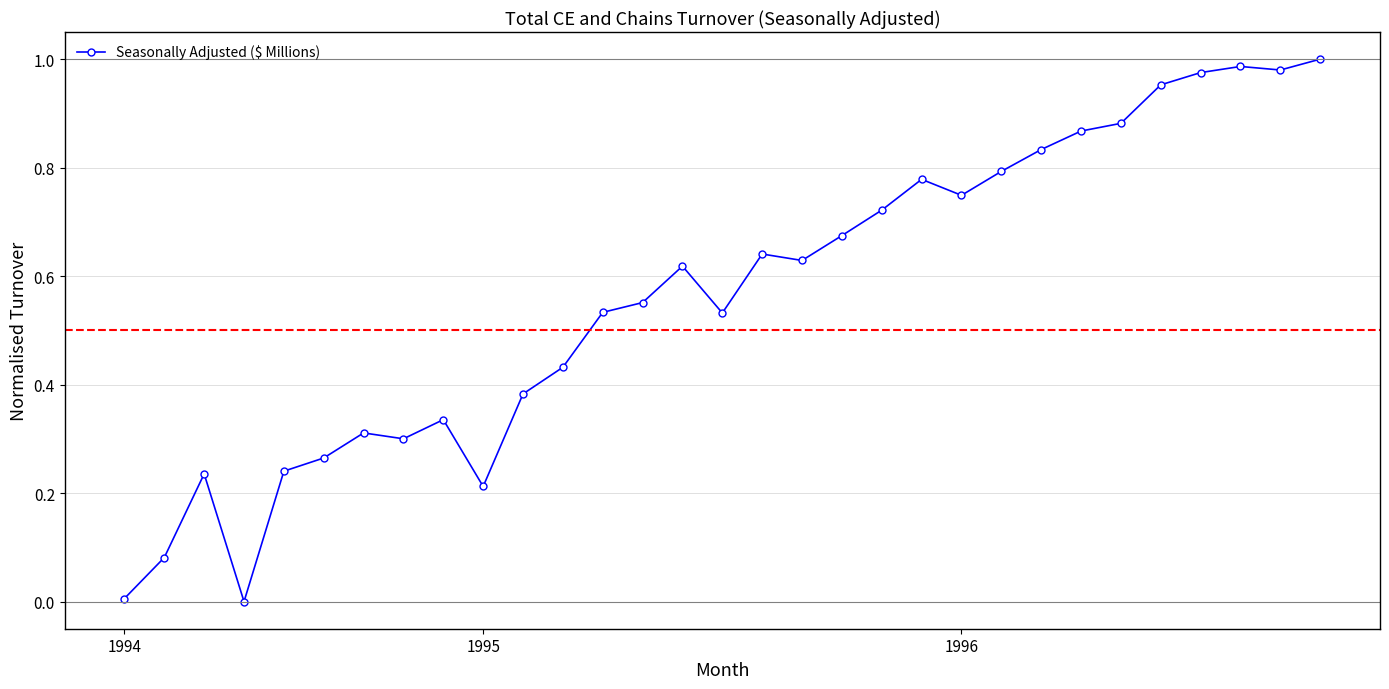

How many distinct data groups are displayed?

1